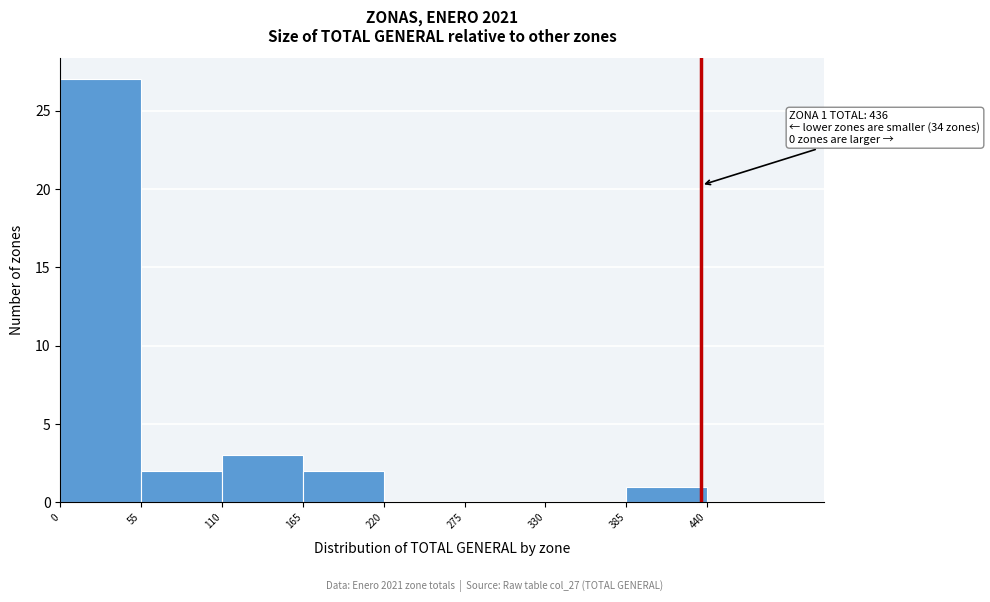

Which range on the x-axis has the tallest bar?

0 to 55